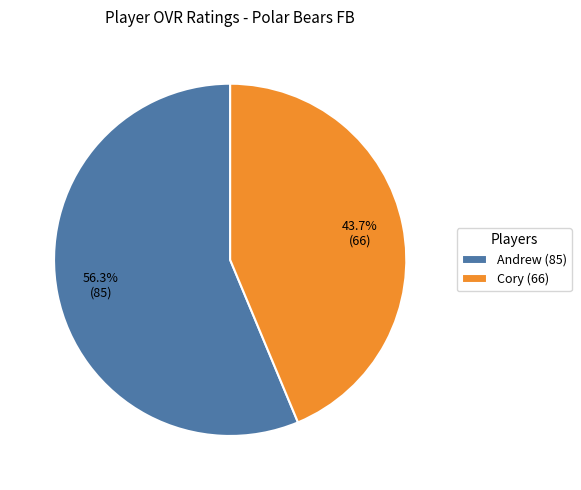

What percentage is the Andrew slice, to the nearest percent?

56%